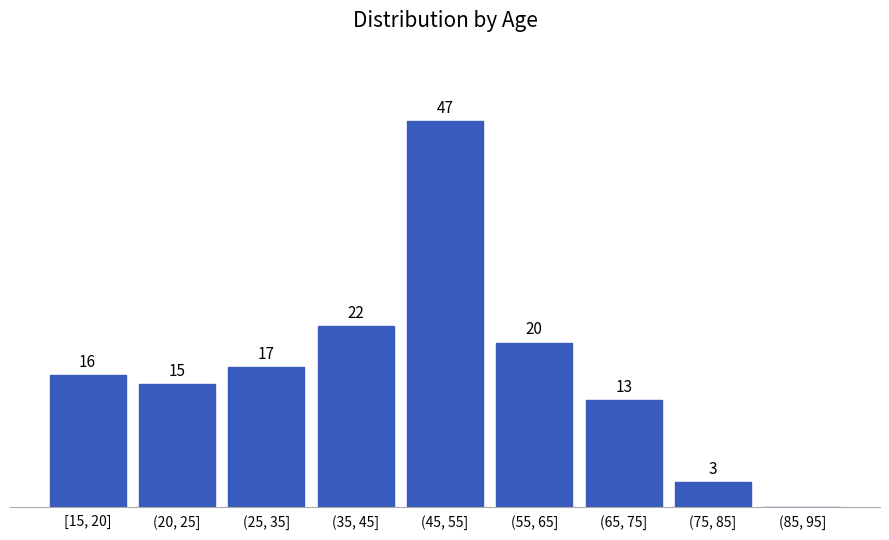

Where is the data nearest to the value 23?

(35, 45]